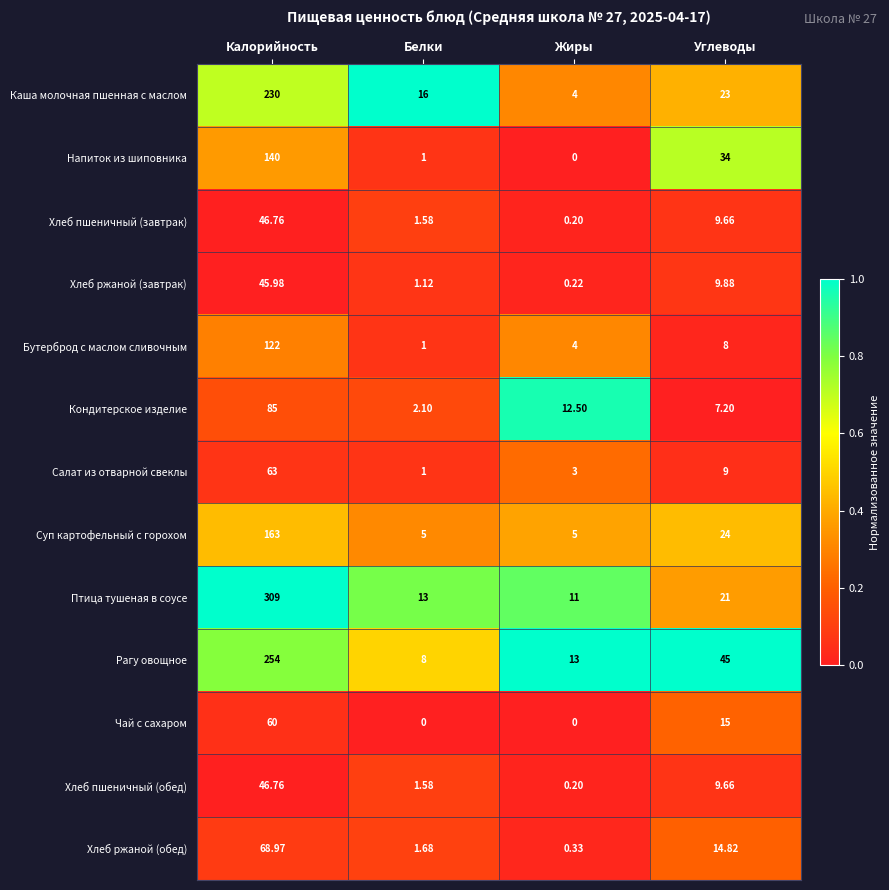

At how many categories does at least one series exceed 0?

4